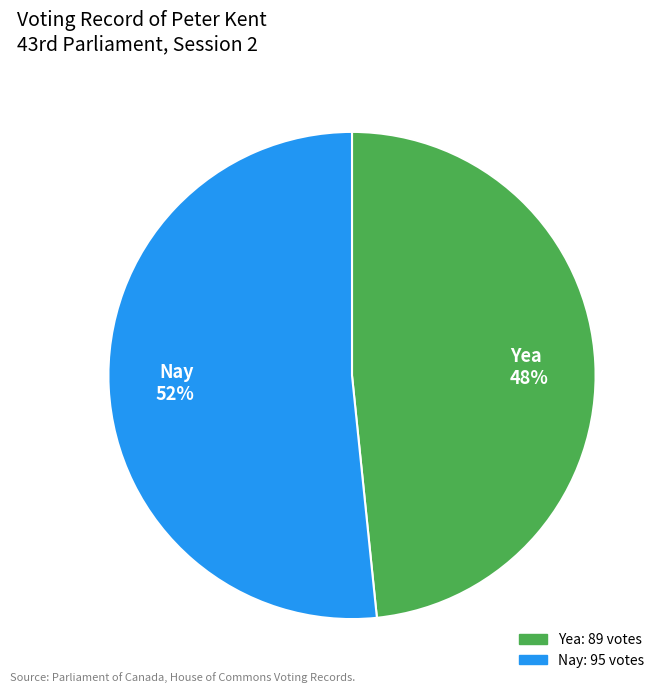

Is the sum of Yea and Nay greater than half?

Yes